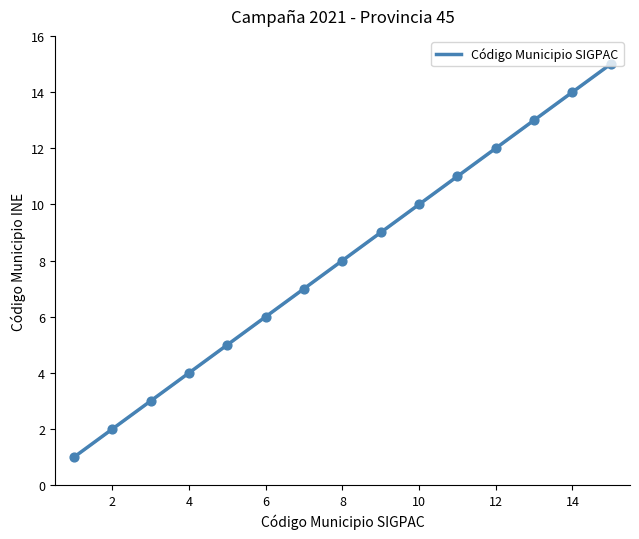

Which has a higher value, 8 or 5?

8